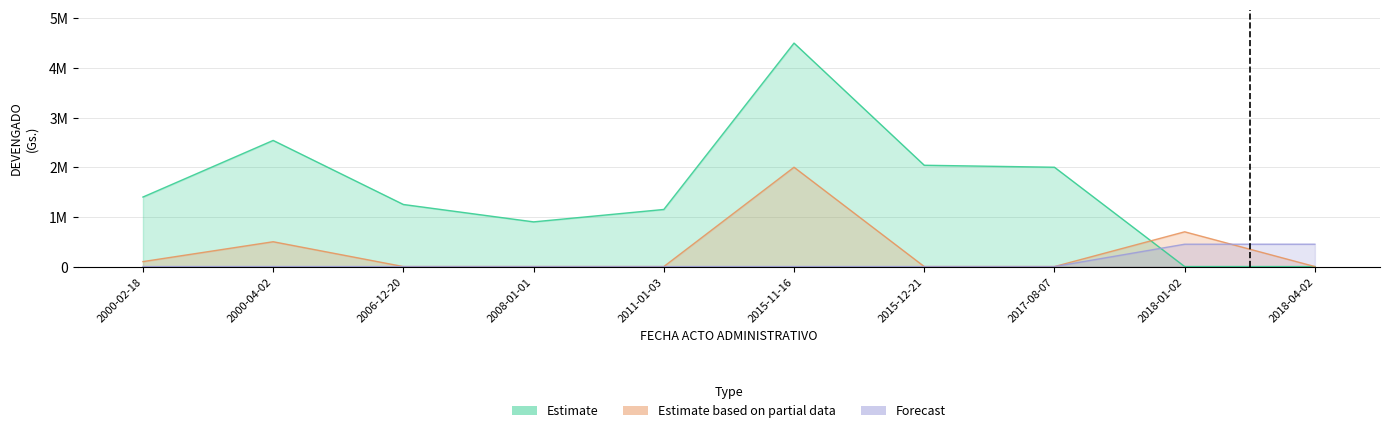

Where is Forecast nearest to the value 225000?

2000-02-18